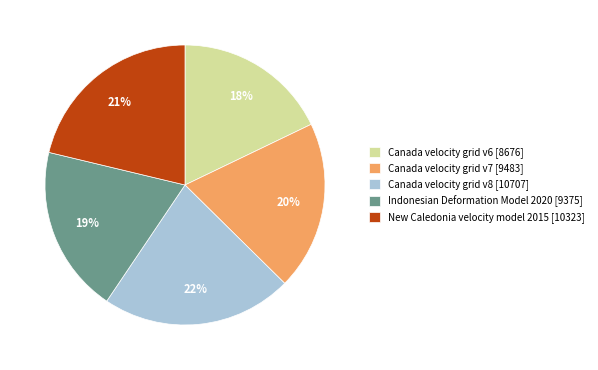

Which has a higher value, New Caledonia velocity model 2015 or Indonesian Deformation Model 2020?

New Caledonia velocity model 2015